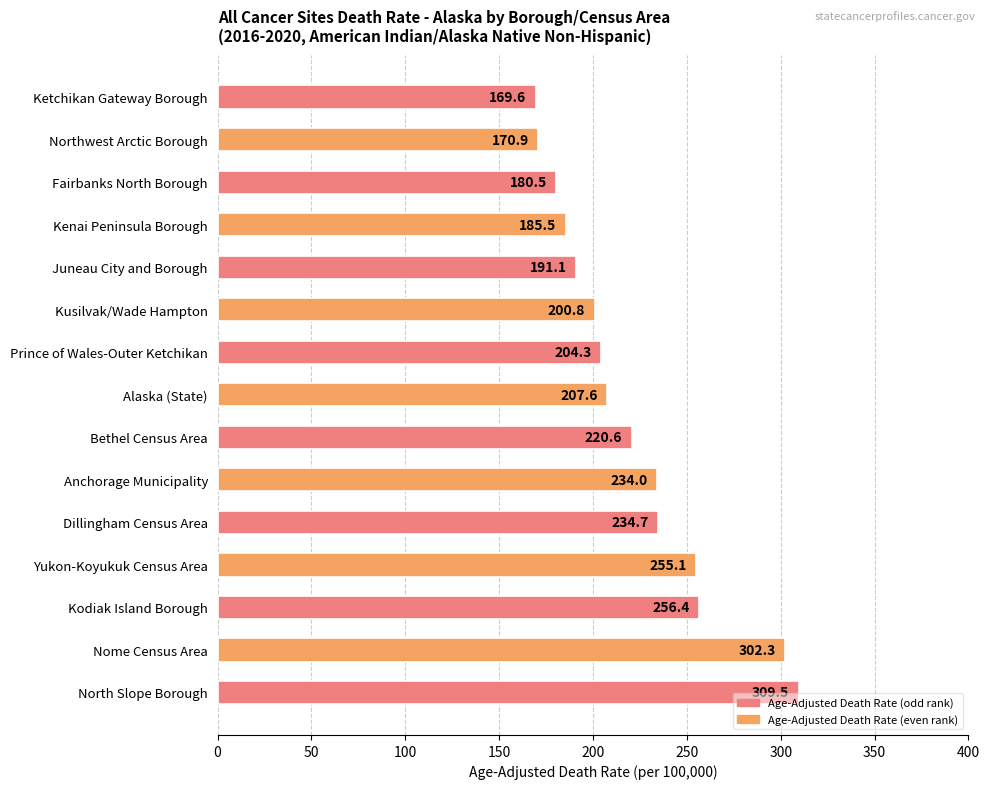

How many data points are less than 207?

7